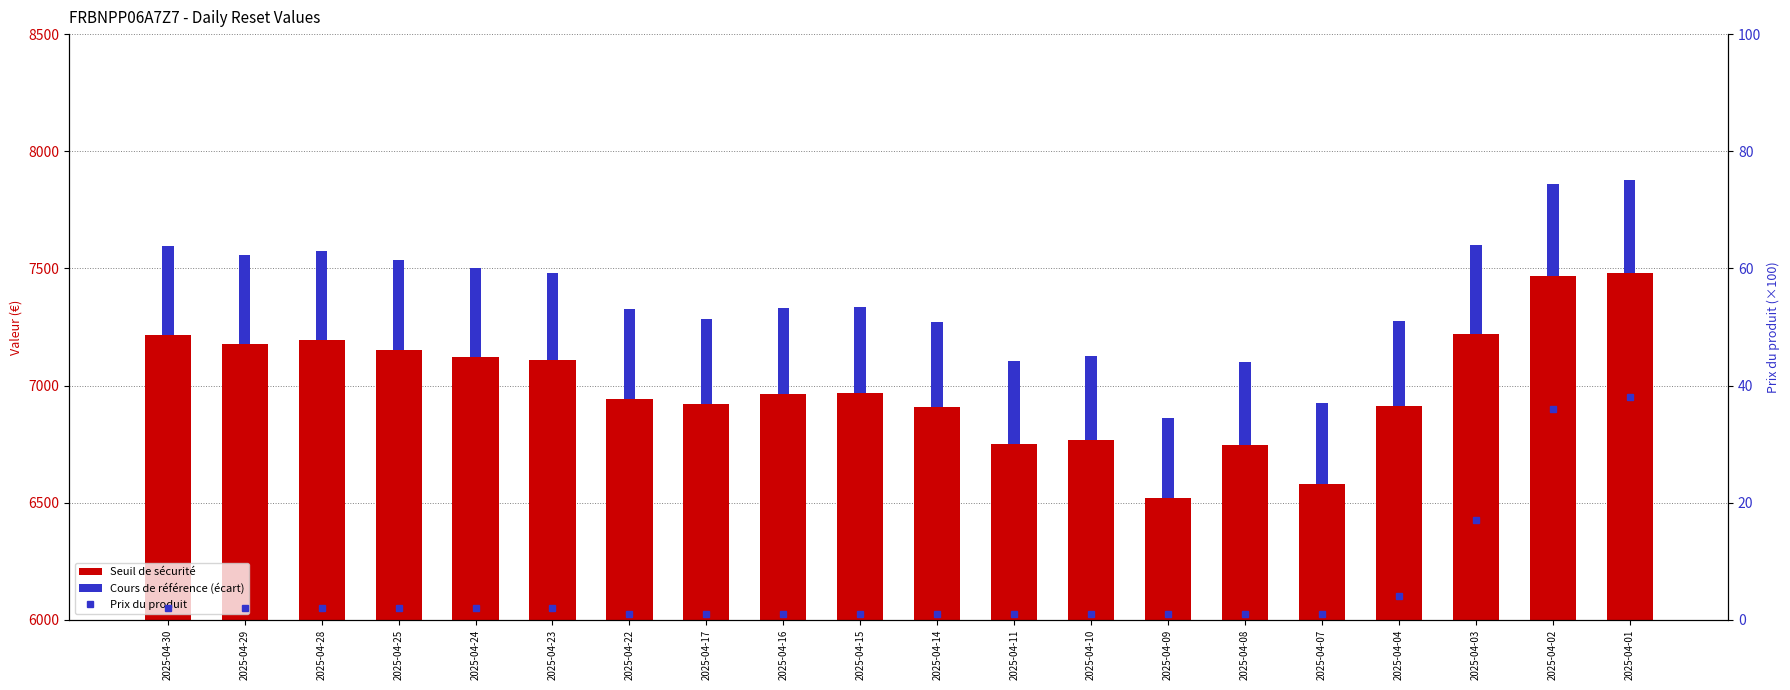

Which series has the widest spread of values?

Seuil de sécurité